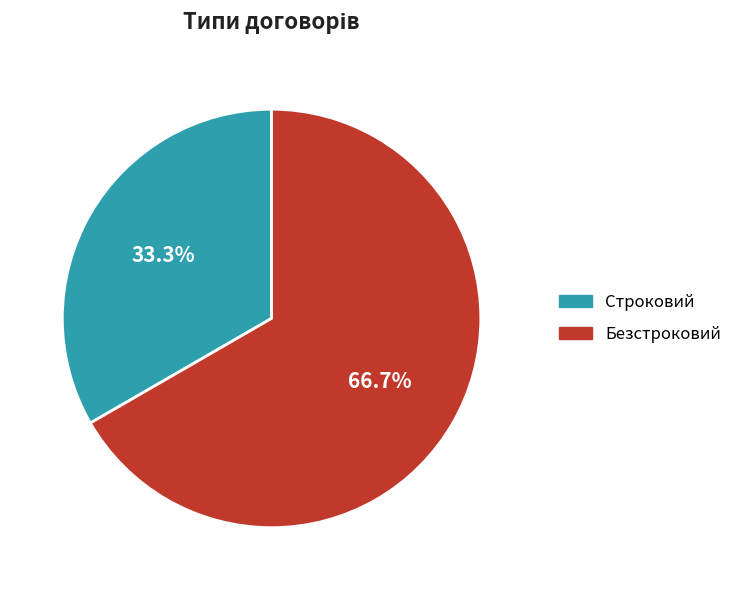

Which has a higher value, Строковий or Безстроковий?

Безстроковий